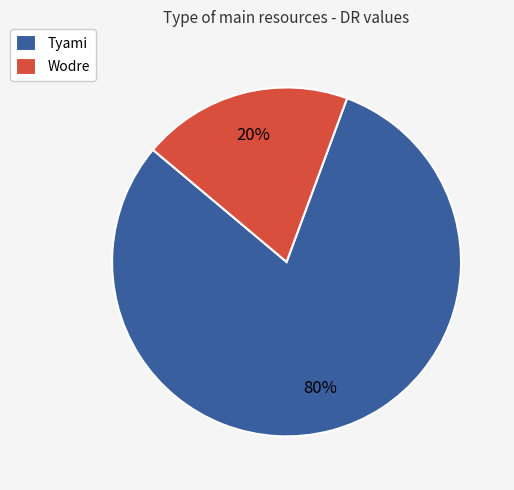

Do Tyami and Wodre together represent more than half of the pie?

Yes